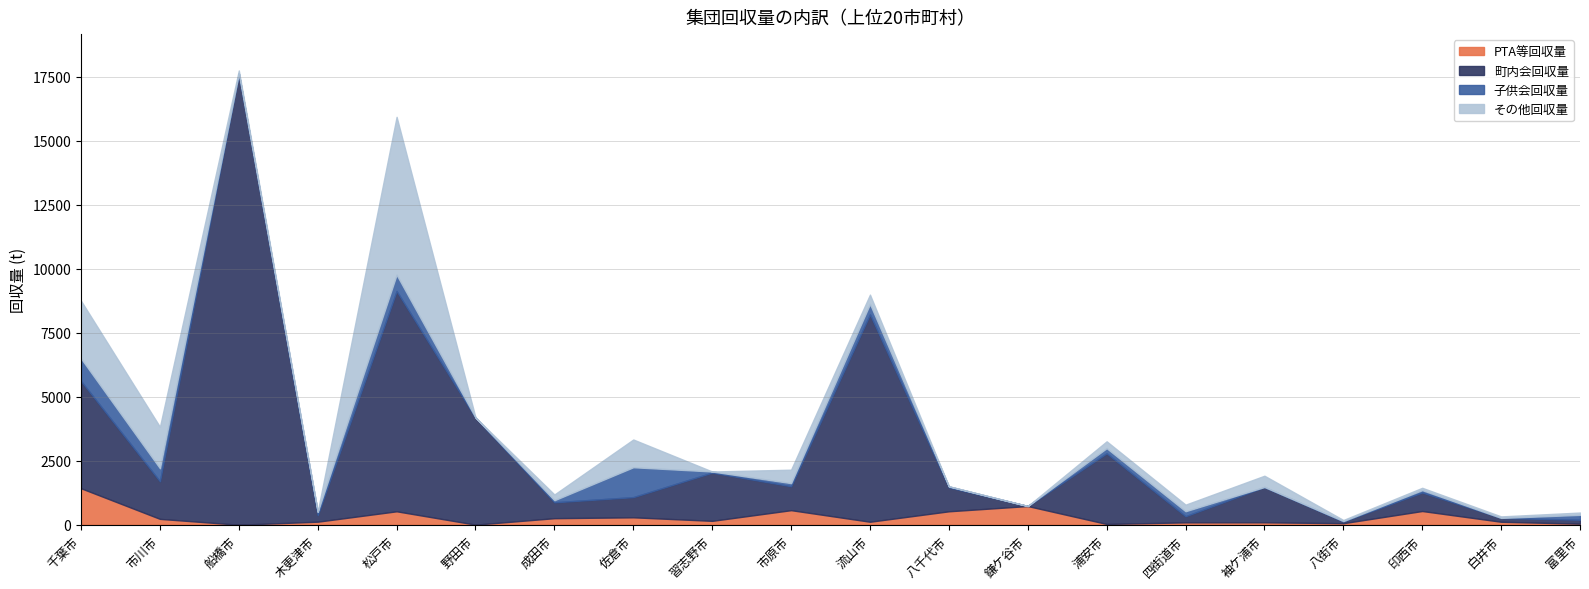

In その他回収量, how many points are higher than both neighbors (excluding endpoints)?

6